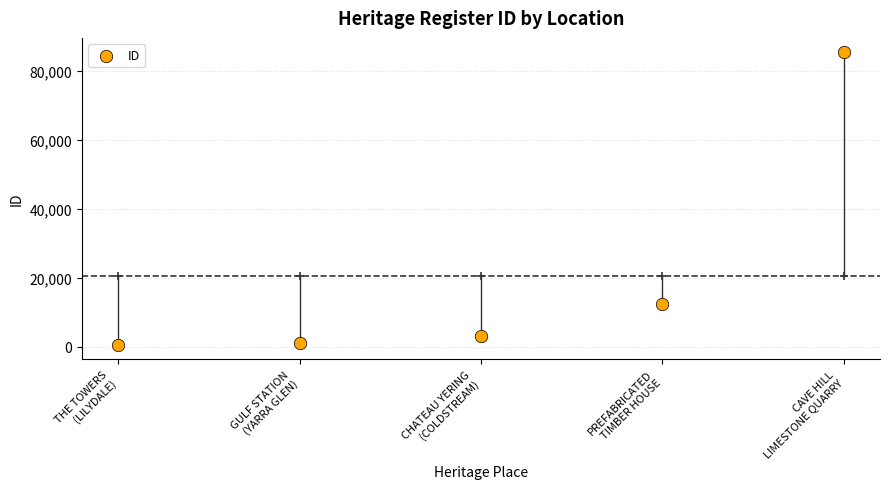

Which has a higher value, CAVE HILL
LIMESTONE QUARRY or PREFABRICATED
TIMBER HOUSE?

CAVE HILL
LIMESTONE QUARRY